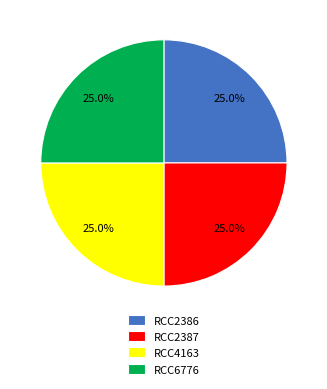

How many slices are in this pie chart?

4